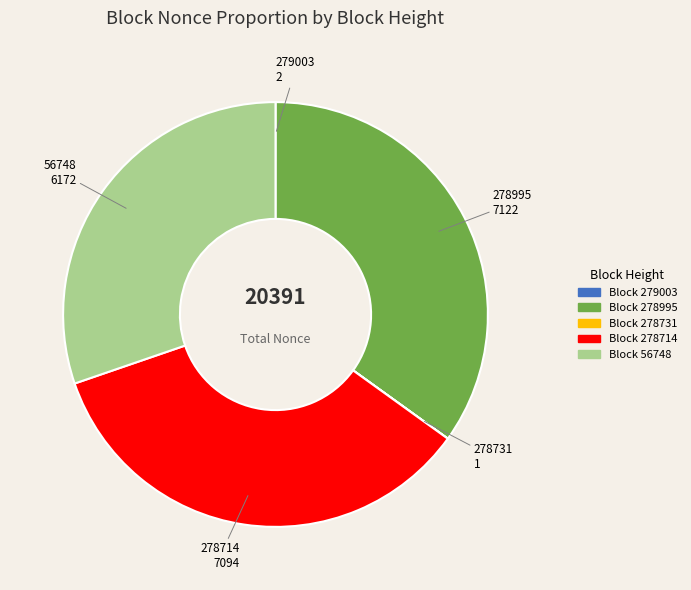

Is there any slice that represents more than half of the pie?

No